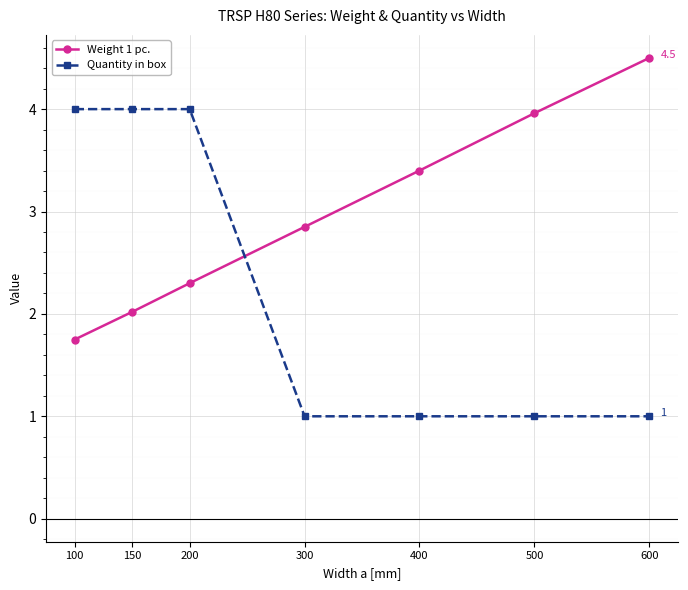

Read the Quantity in box value at 100.

4.0